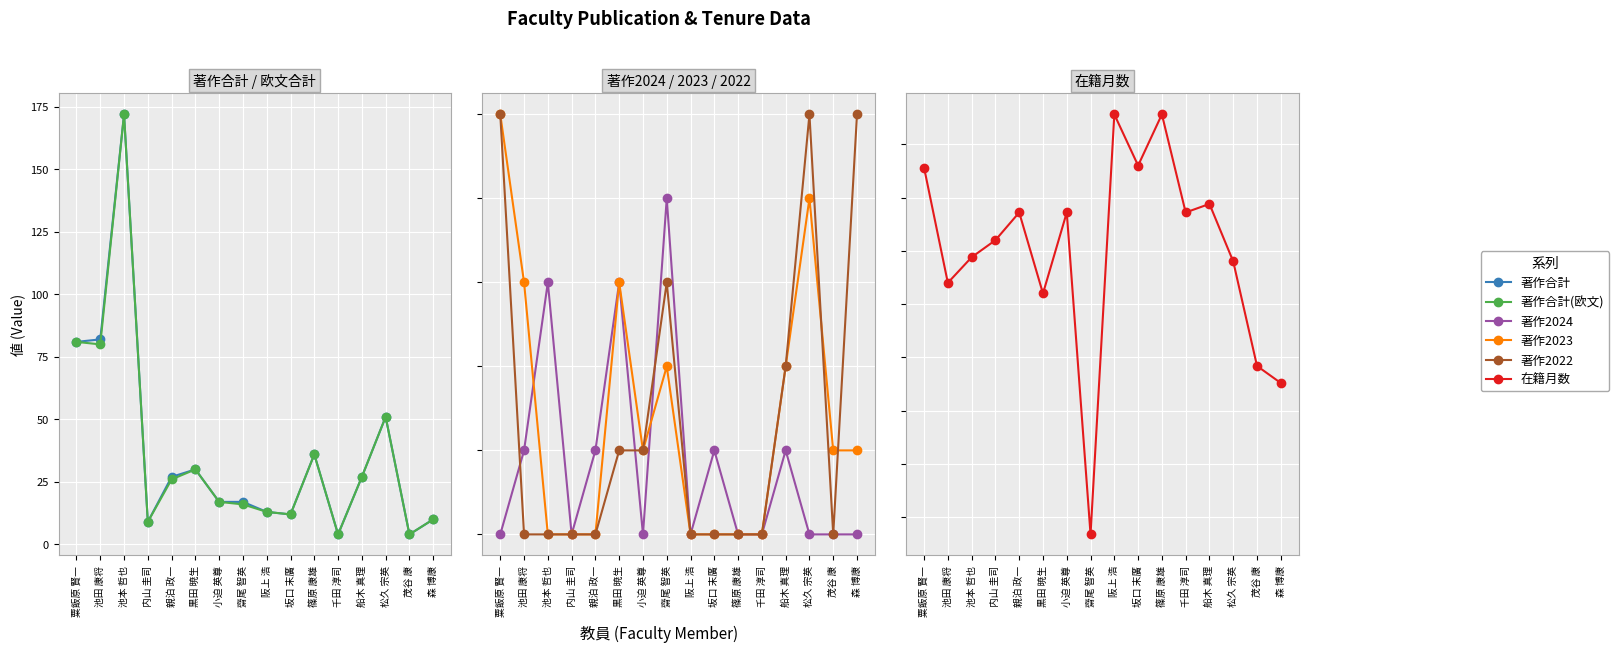

What are all the series names shown in the legend?

著作合計, 著作合計(欧文), 著作2024, 著作2023, 著作2022, 在籍月数